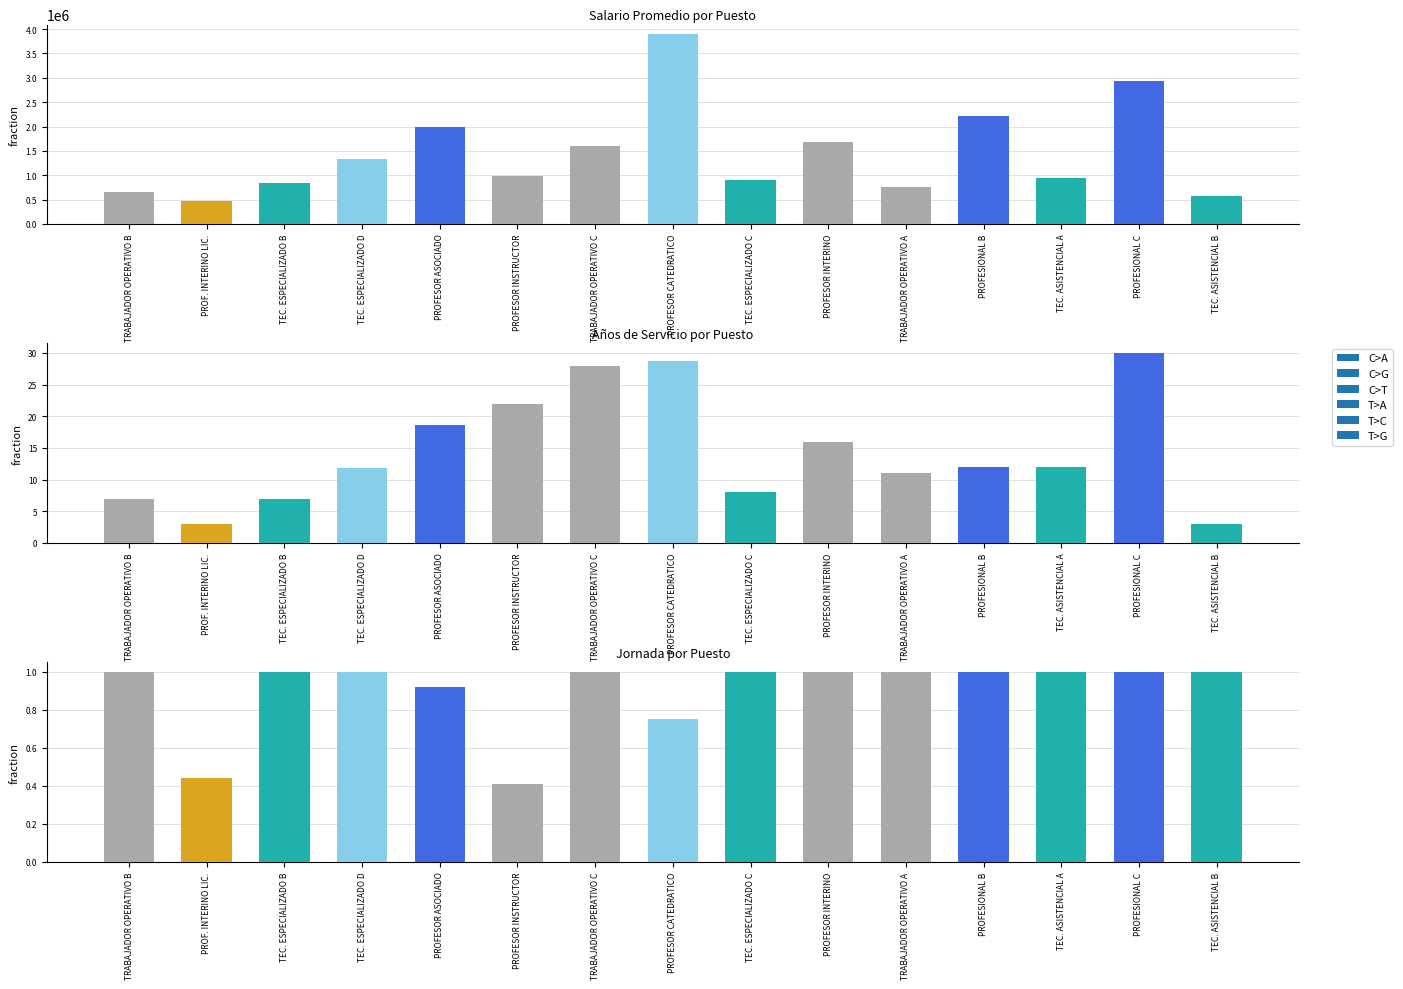

At PROFESOR ASOCIADO, list the series in order from smallest to largest.

JORNADA, AÑOS DE SERVICIO, SALARIO